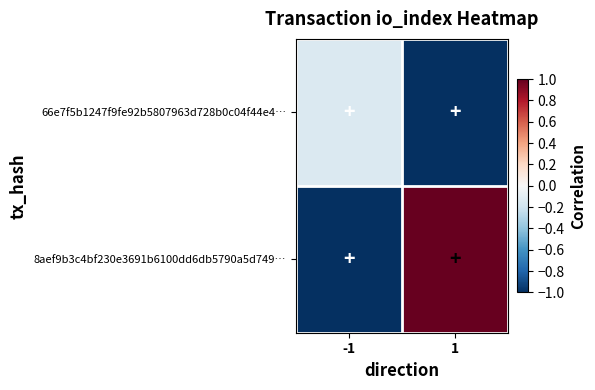

How many distinct data groups are displayed?

2